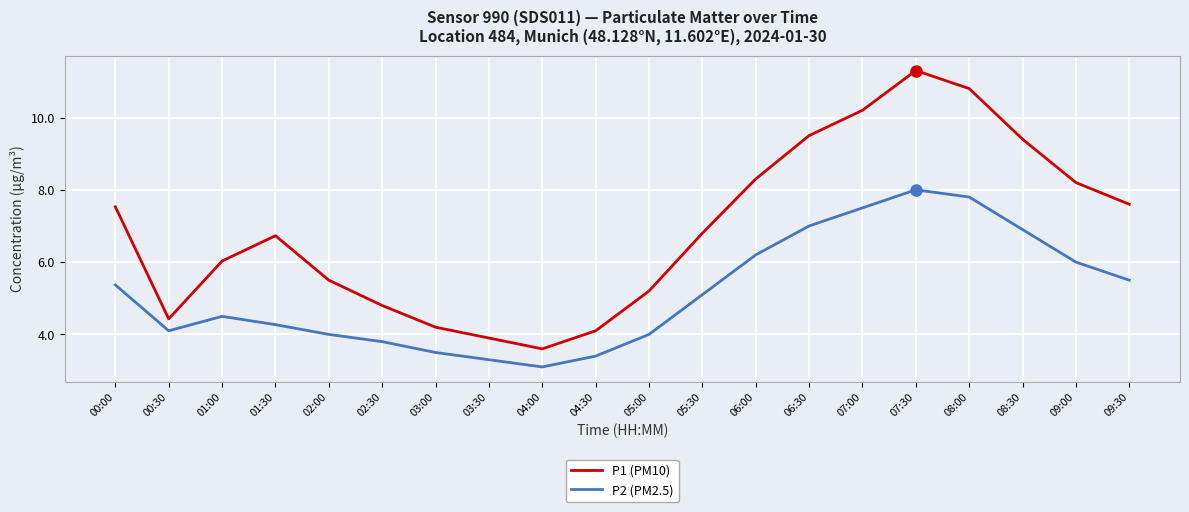

True or false: P1 (PM10) has more than 2 points higher than both neighbors.

False